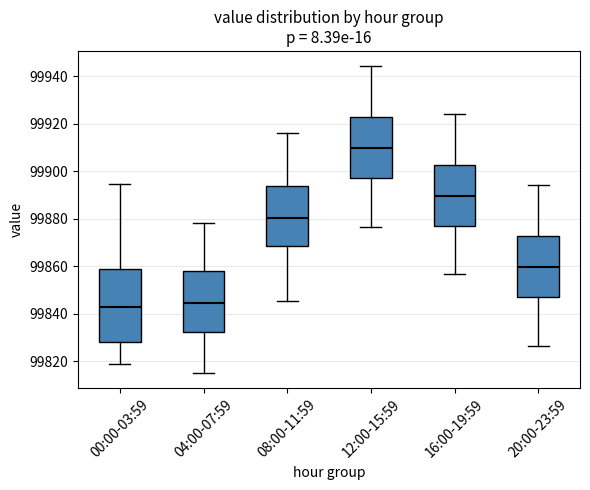

Reading left to right, transcribe this box plot: for each box, give where its median line is, the range the box spans, and where its two whiskers end, as read against the y-axis. The values are not printed on the chart, so give them approximately, as read against the axis.

00:00-03:59: median 99842, box 99828 to 99858, whiskers 99818 to 99894
04:00-07:59: median 99844, box 99832 to 99858, whiskers 99816 to 99878
08:00-11:59: median 99880, box 99868 to 99894, whiskers 99846 to 99916
12:00-15:59: median 99910, box 99898 to 99922, whiskers 99876 to 99944
16:00-19:59: median 99890, box 99878 to 99902, whiskers 99856 to 99924
20:00-23:59: median 99860, box 99848 to 99872, whiskers 99826 to 99894